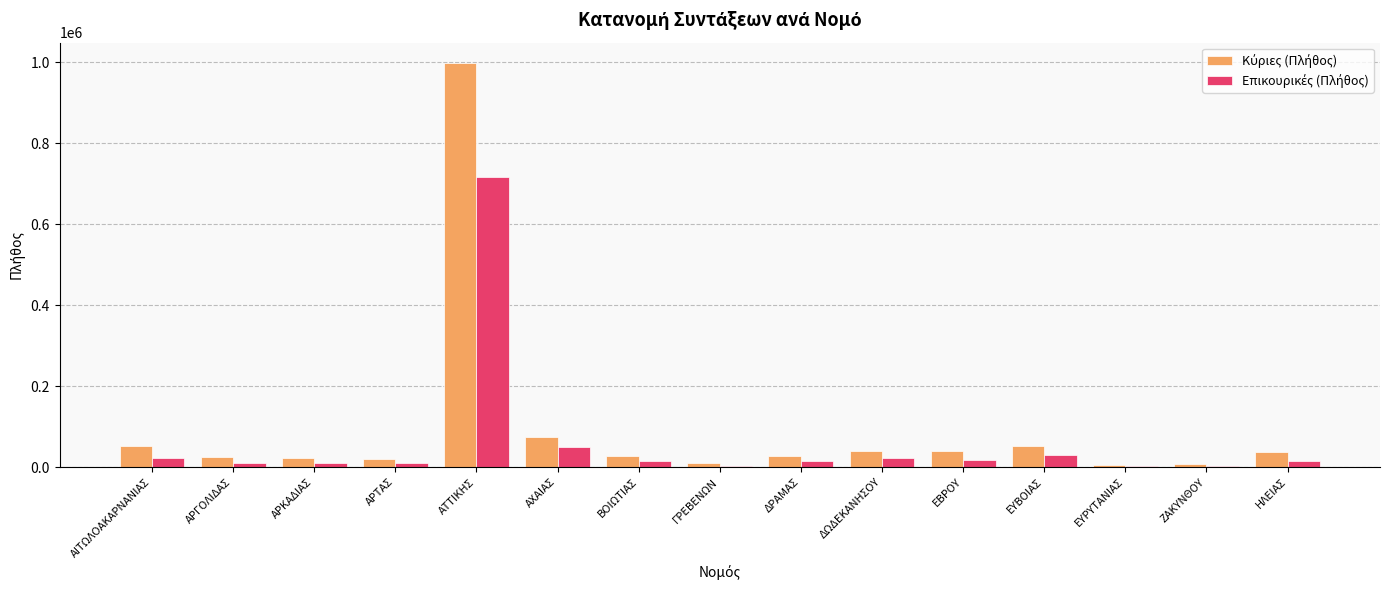

What is the maximum value shown in the chart?

998714